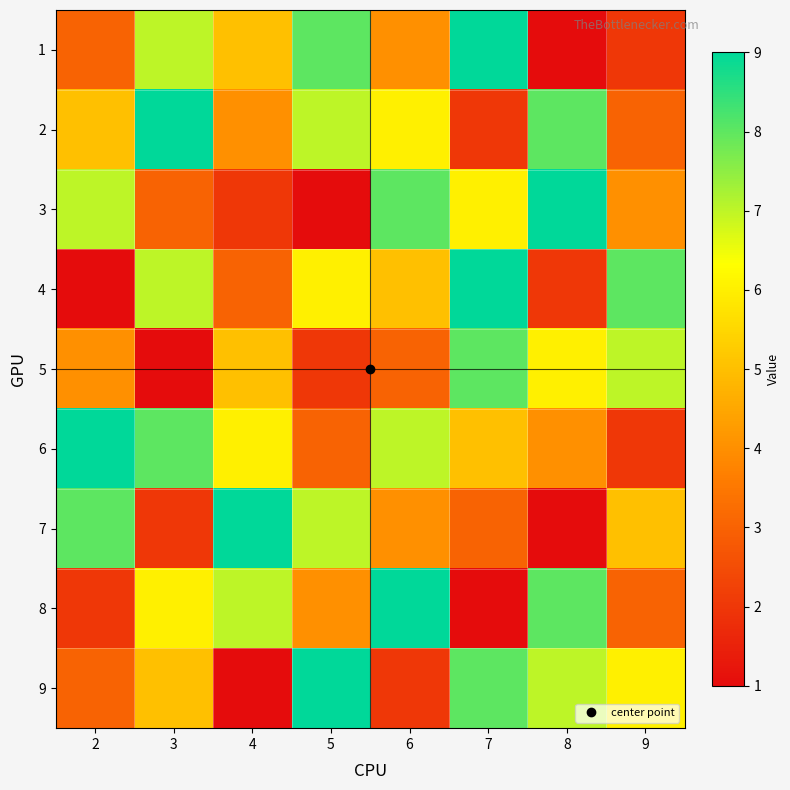

What is the difference between the highest and lowest values at 5?

8